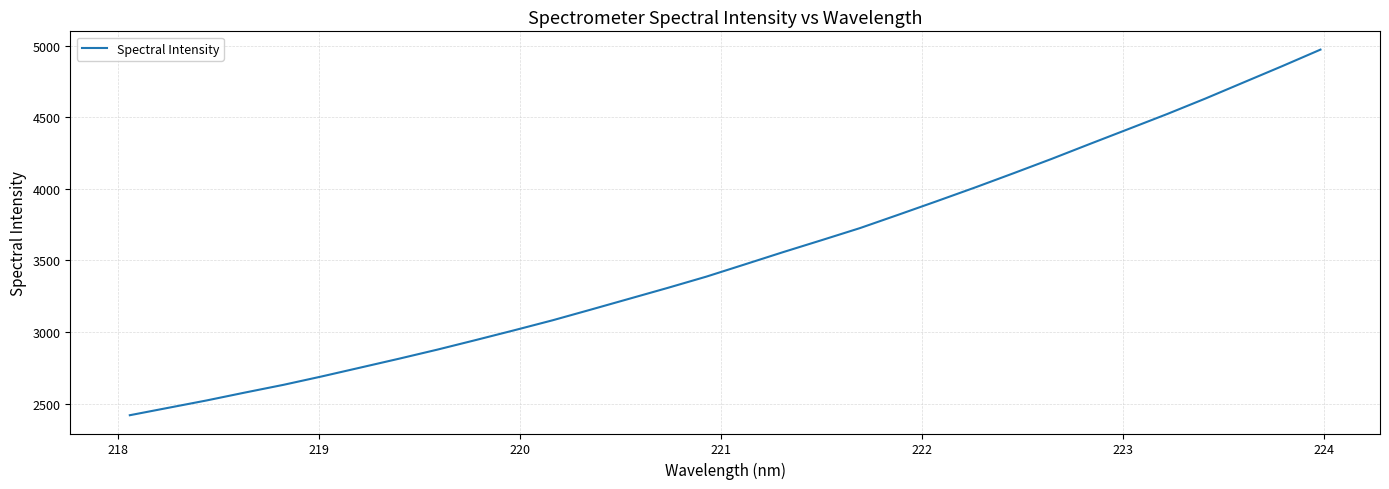

What is the difference between the second highest and second lowest values?

2385.5